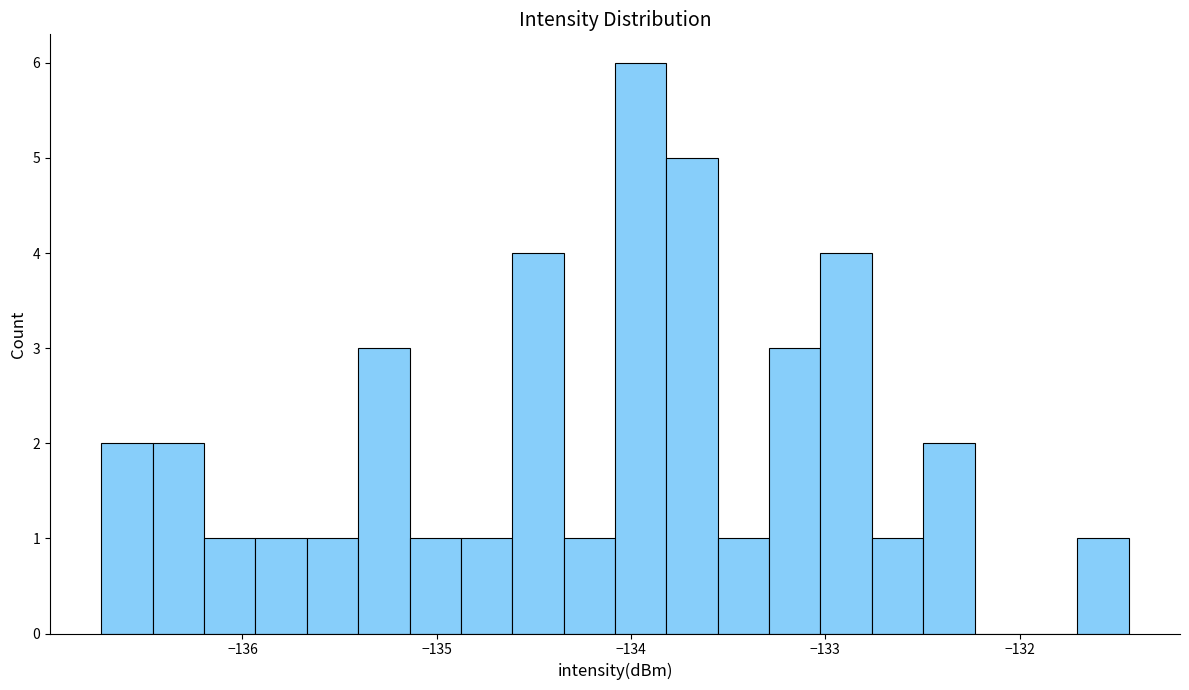

Around what value on the x-axis is the tallest bar? Give the approximate position of its centre, as read against the axis.

-134.0